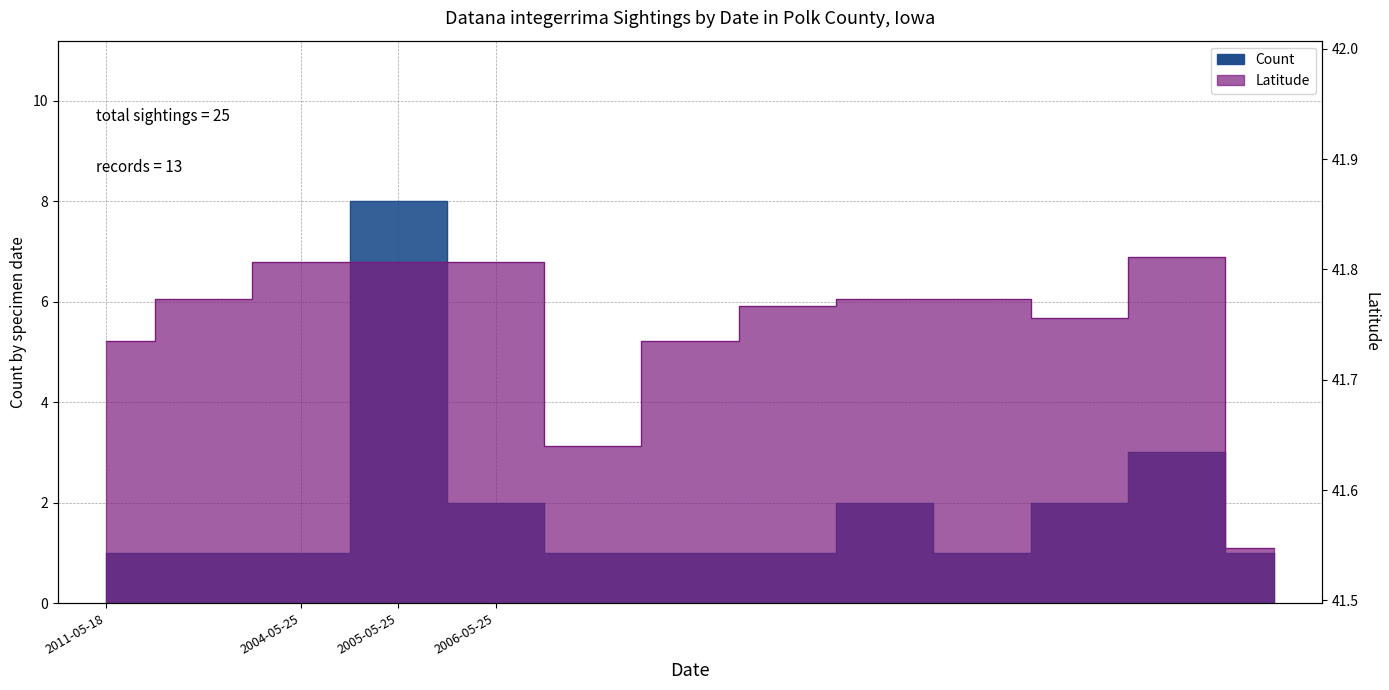

At how many categories does at least one series exceed 41?

13